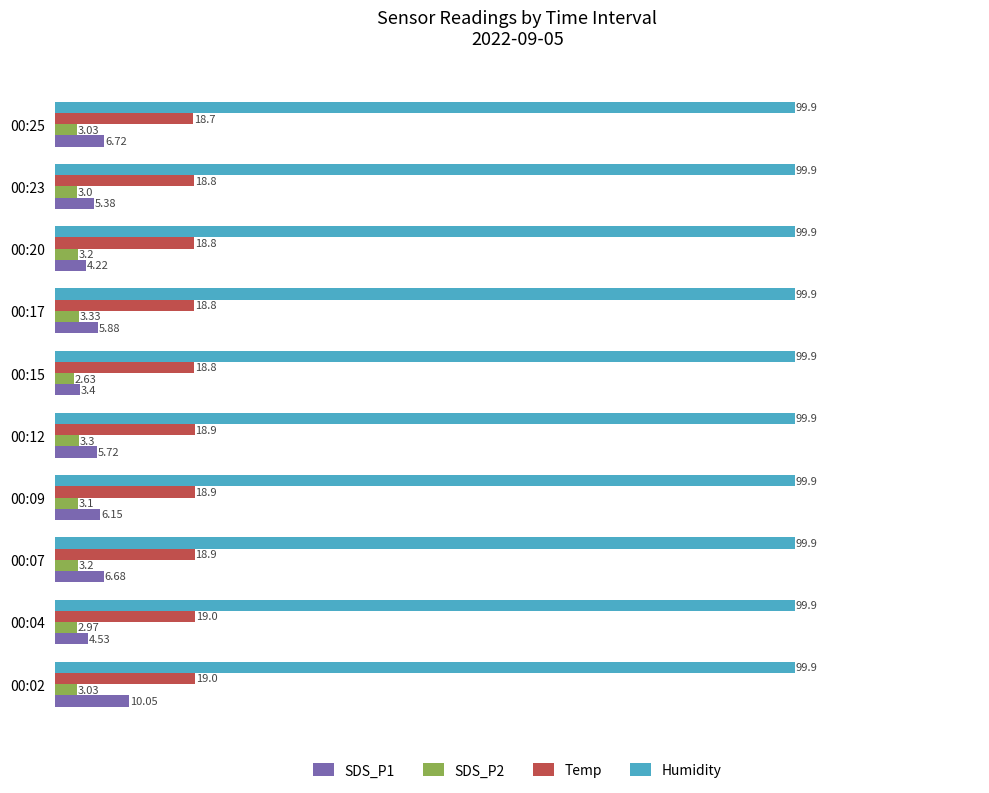

At which category is the sum across all series the highest?

00:02